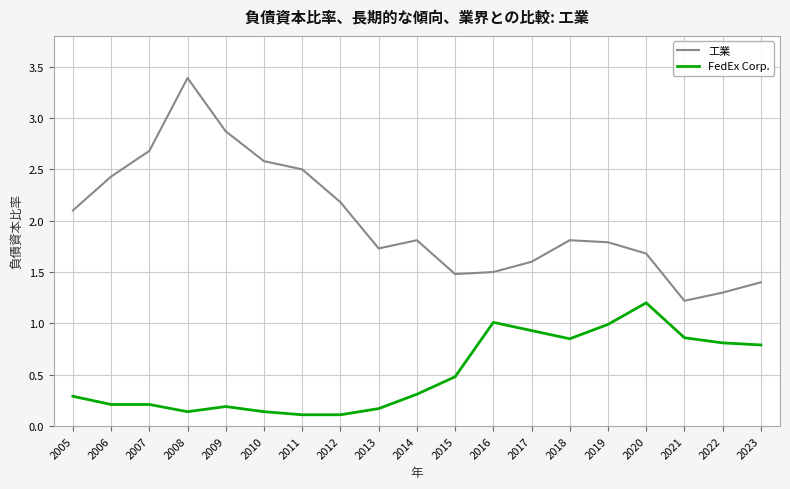

What is the spread (max minus min) of values at 2013?

1.6